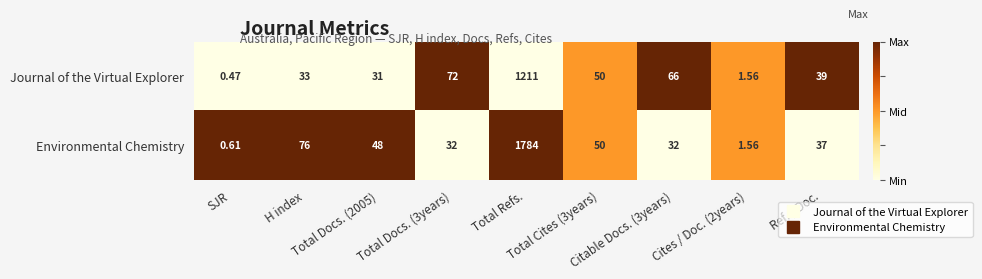

Which series has the largest range (max minus min)?

Environmental Chemistry